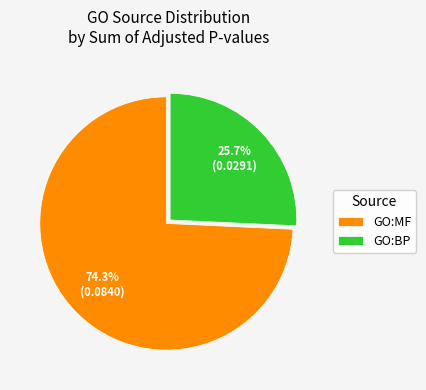

Do GO:MF and GO:BP together represent more than half of the pie?

Yes